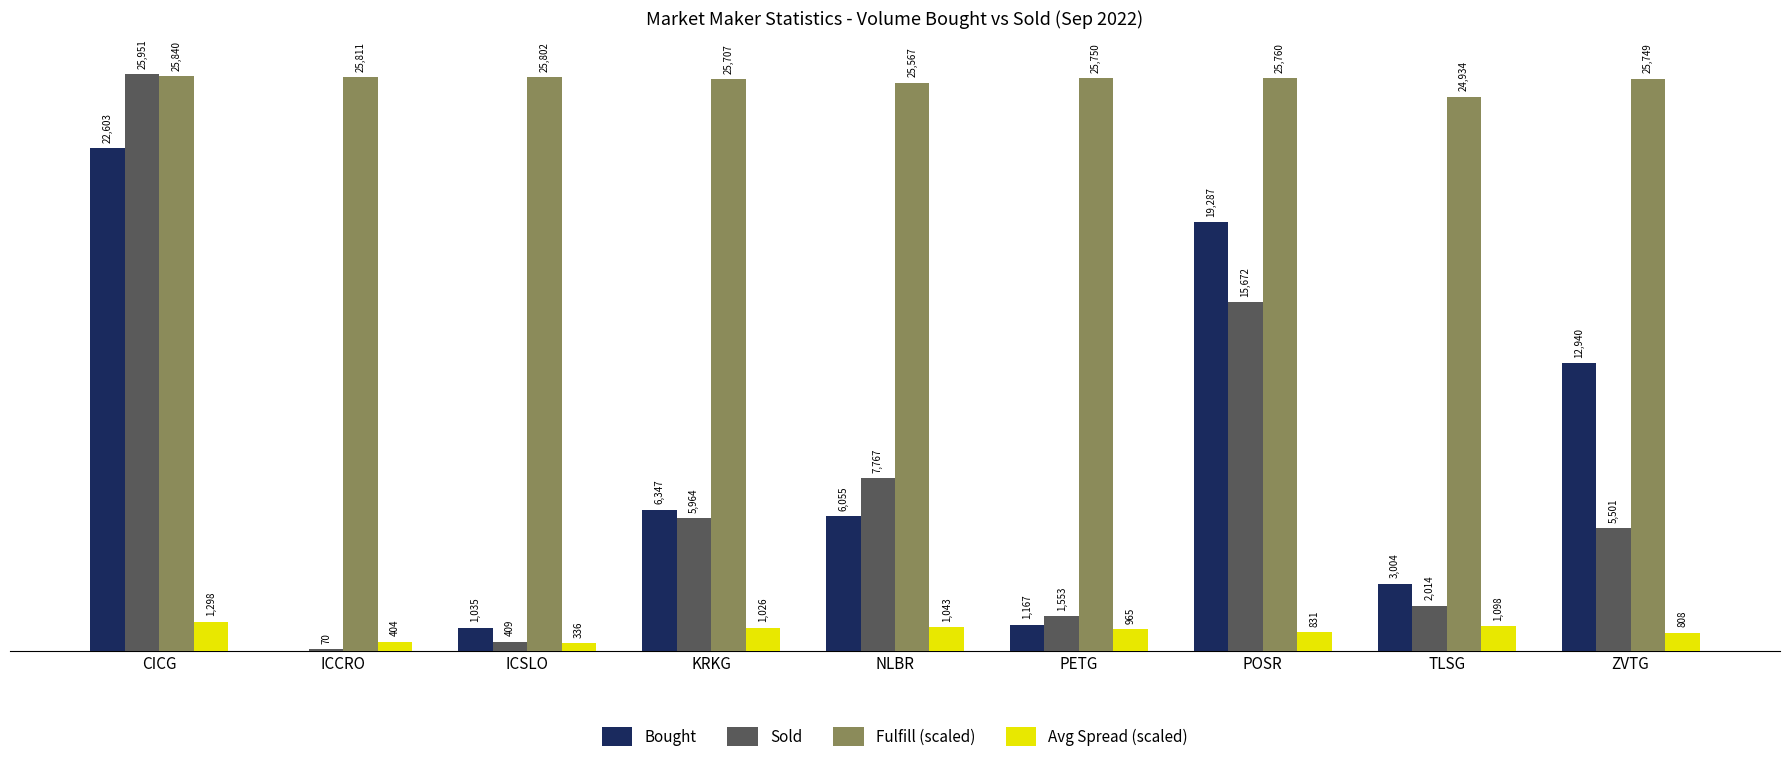

Which series has the widest spread of values?

Sold